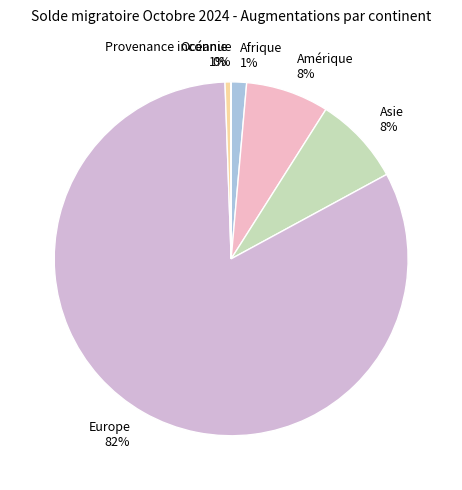

What percentage is the Afrique slice, to the nearest percent?

1%